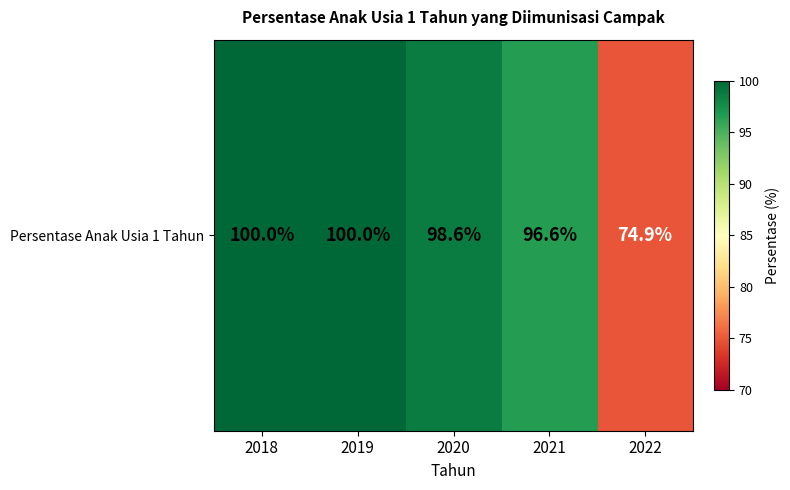

What is the difference between the values at 2022 and 2018?

25.1